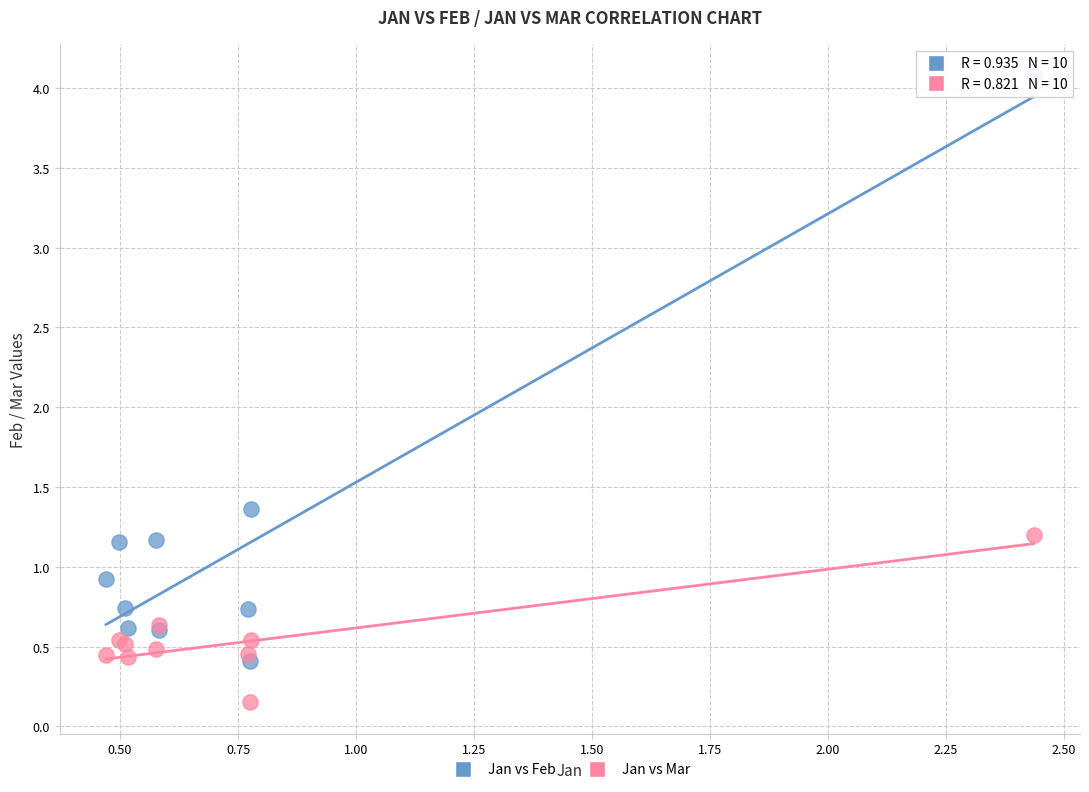

Which series contains the highest Y value?

Jan vs Feb